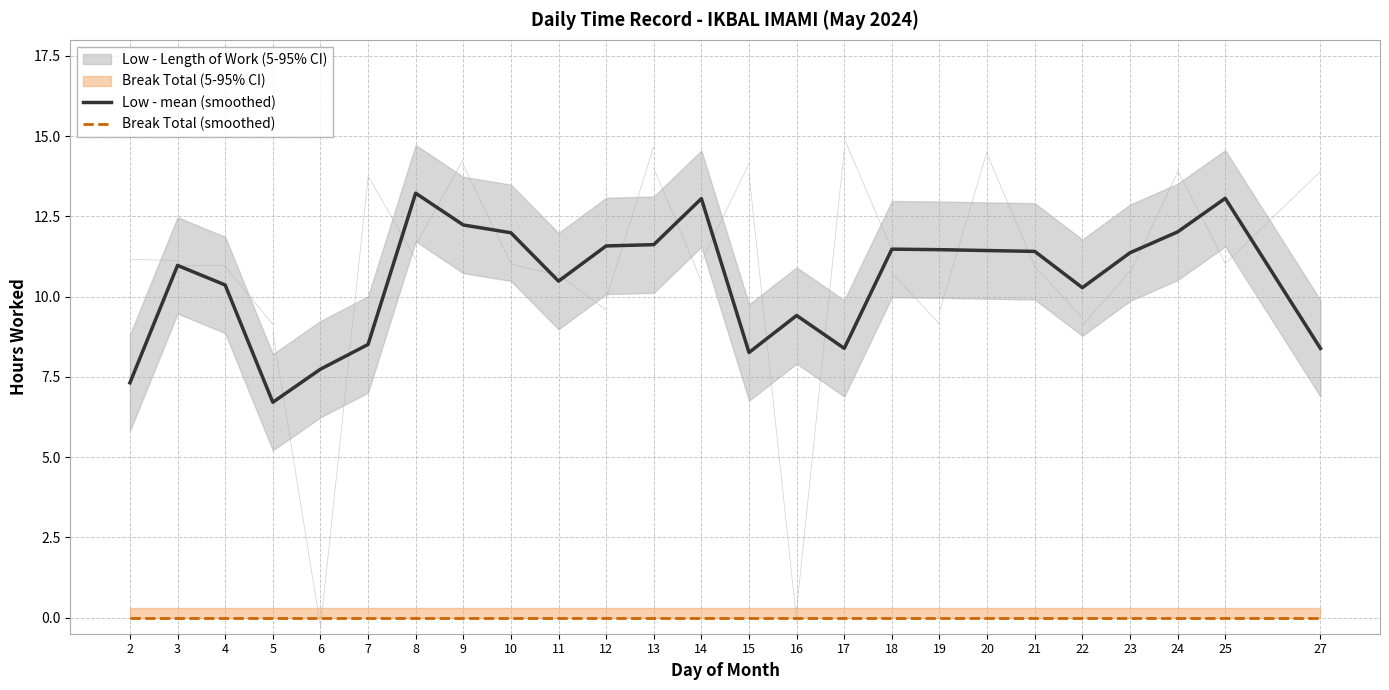

Which series has the largest total across all categories?

Low - mean (smoothed)